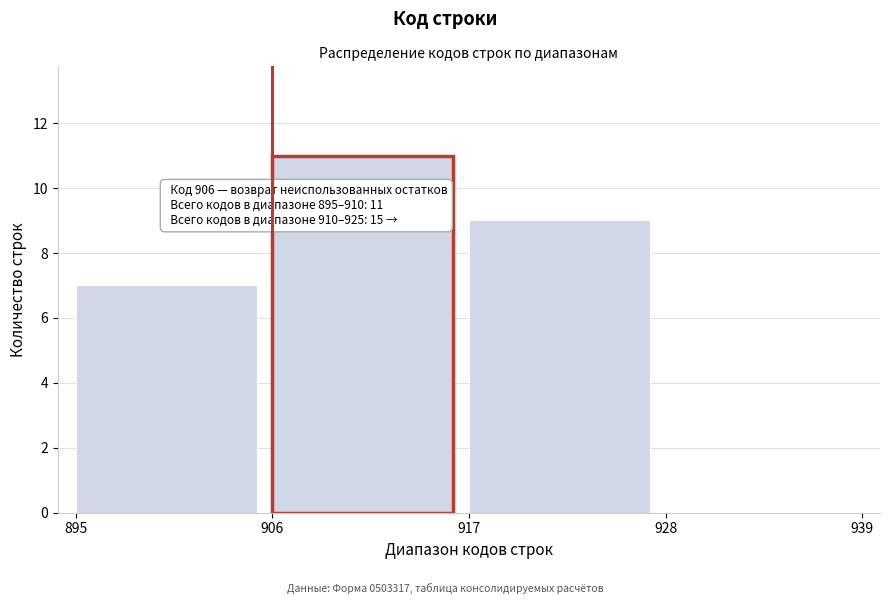

Reading right to left, list all the values displayed in this chart.

928=0	917=9	906=11	895=7